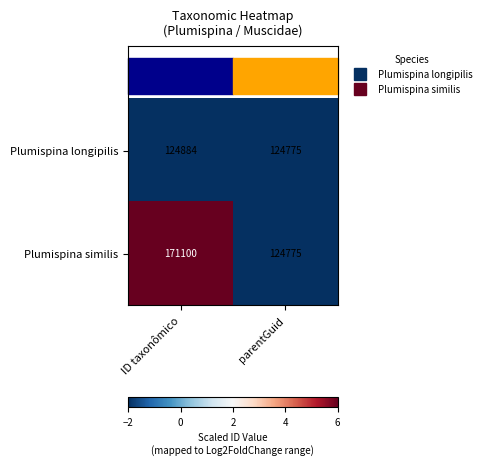

At which category is the sum across all series the highest?

ID taxonômico